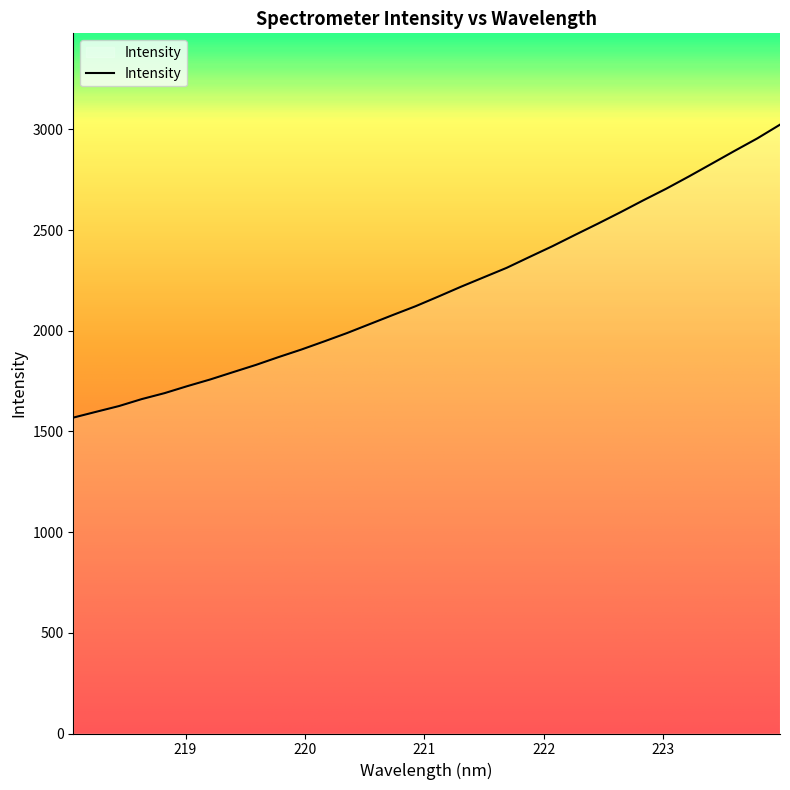

What is the minimum value shown in the chart?

1568.6